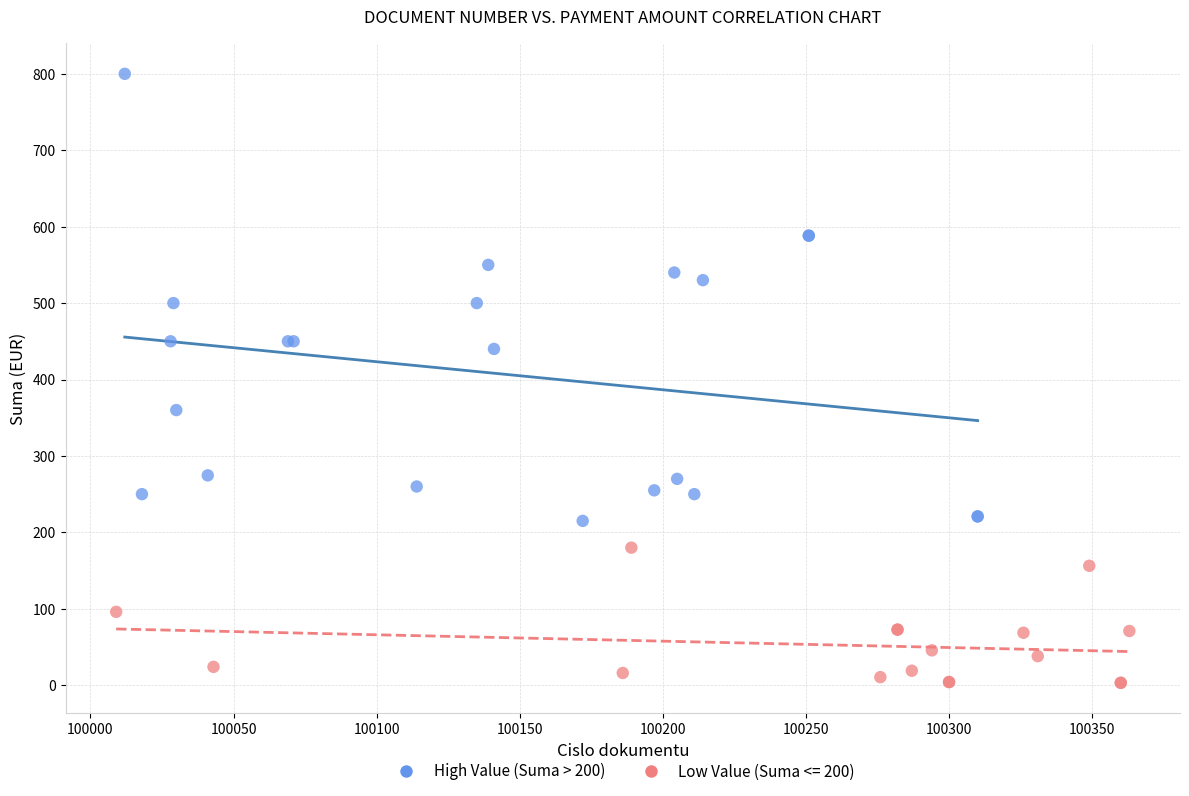

Which series has the widest spread of Y values?

High Value (Suma > 200)